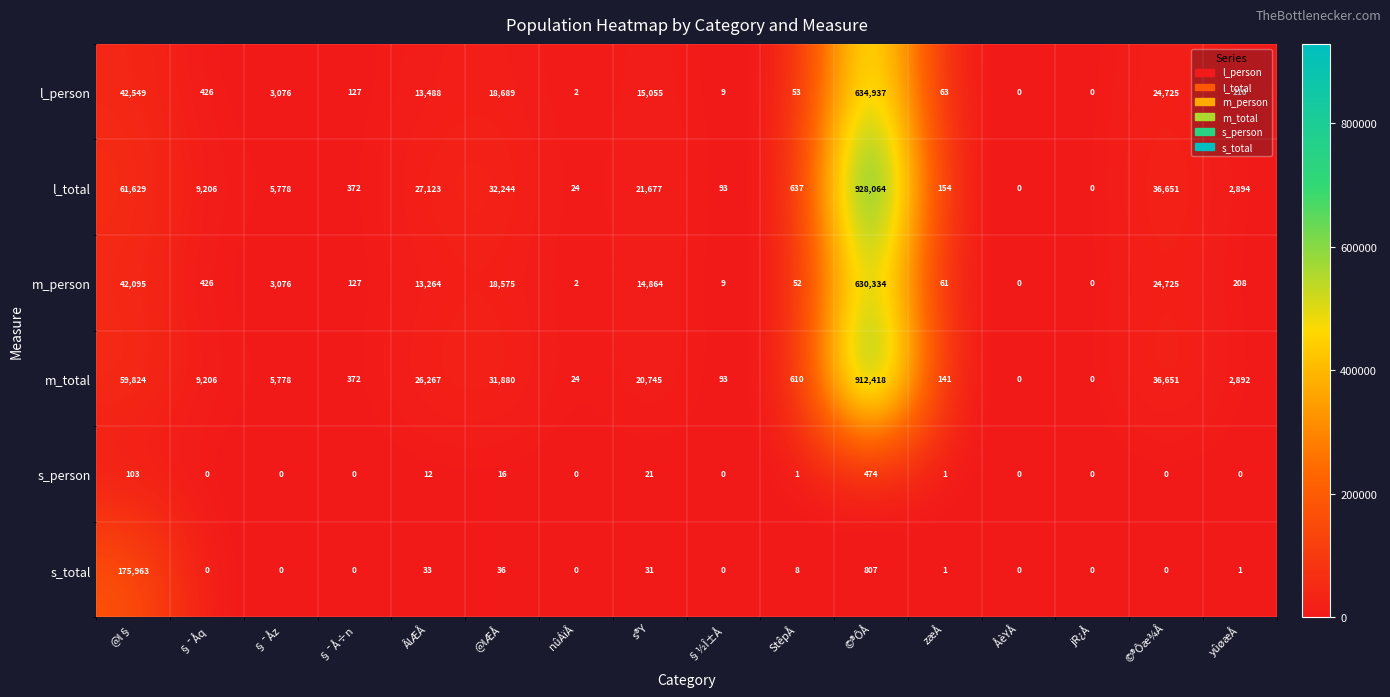

How many categories are shown in the chart?

16